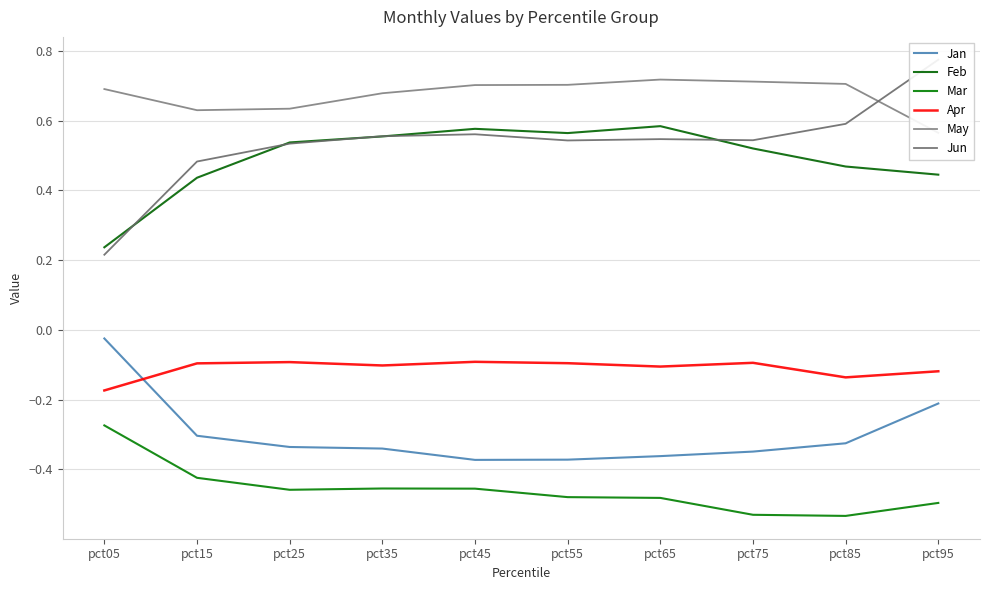

True or false: Feb and May intersect in this chart.

False